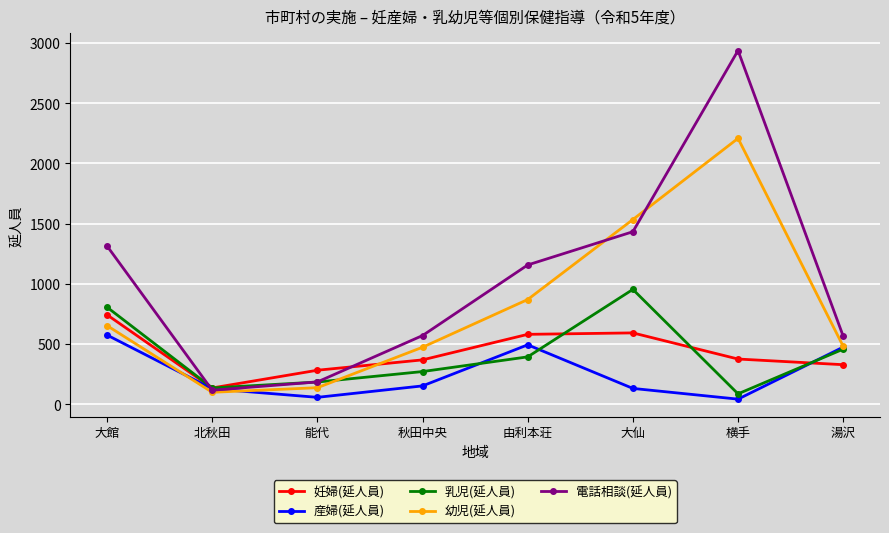

Is it true that 乳児(延人員) equals 86 at 横手?

True